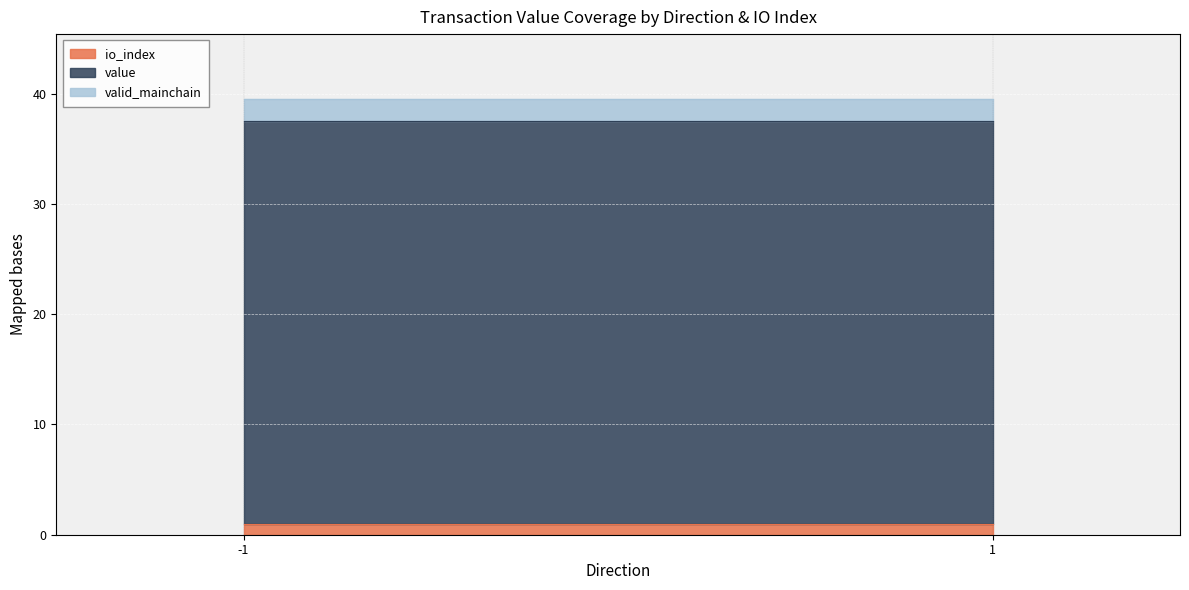

Does the chart display data point markers on the line(s)?

No